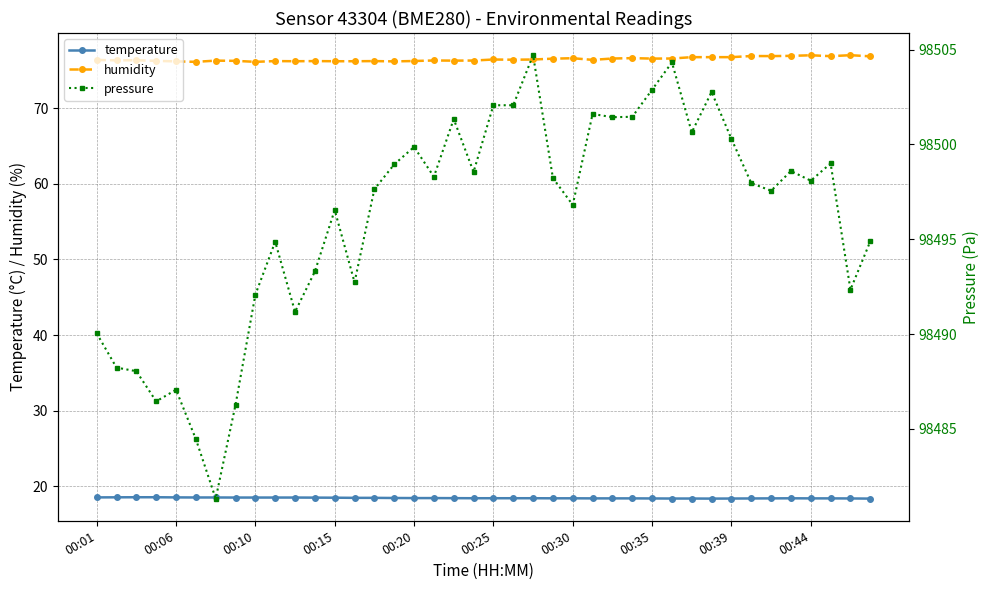

Rank the series by their maximum value, from highest to lowest.

pressure, humidity, temperature